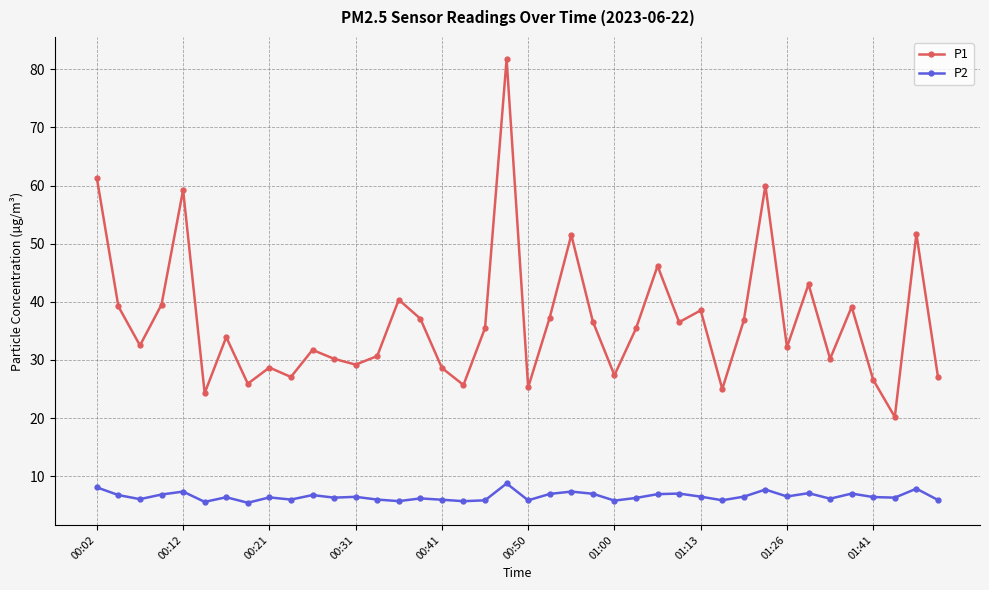

What is the minimum value for P2?

5.5